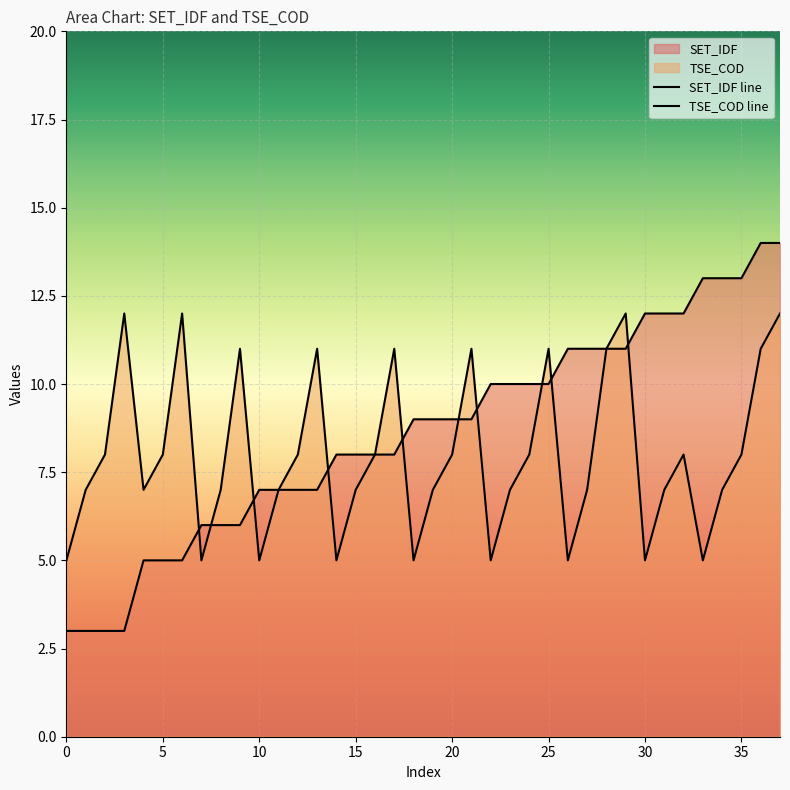

Where does the SET_IDF line series first go above 9?

22